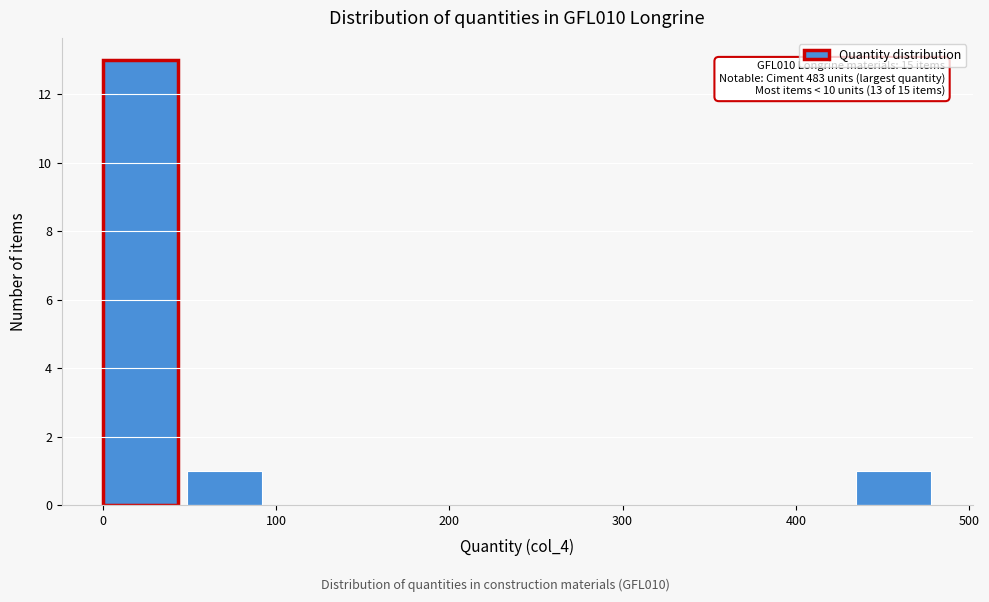

Which range on the x-axis has the tallest bar?

0 to 50